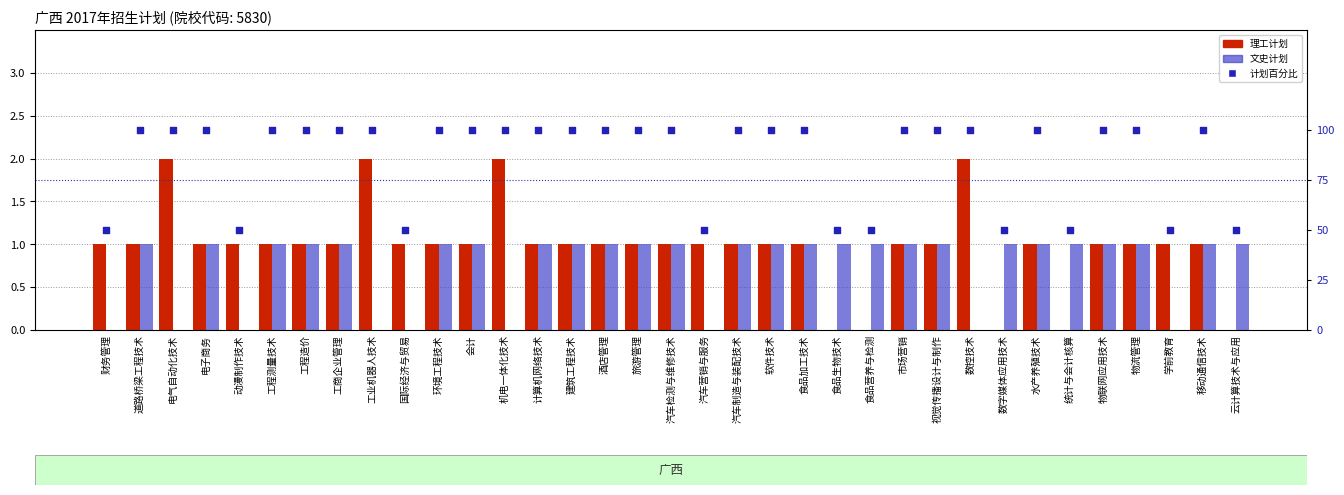

Which series contains the lowest Y value?

理工计划